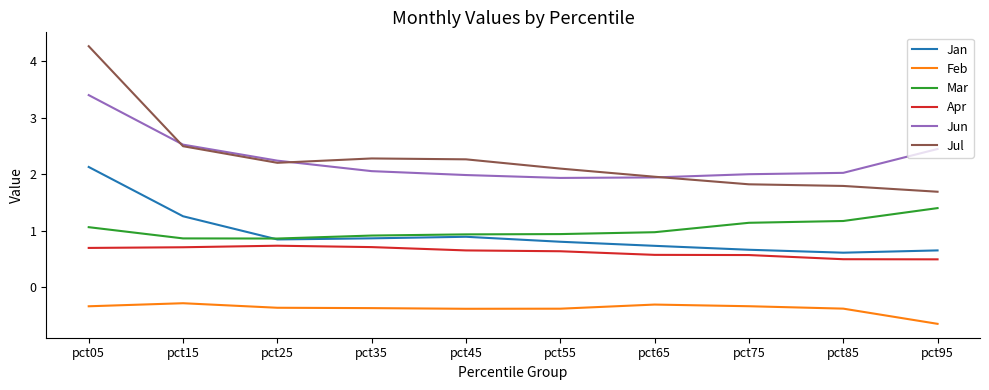

Does the chart display data point markers on the line(s)?

No